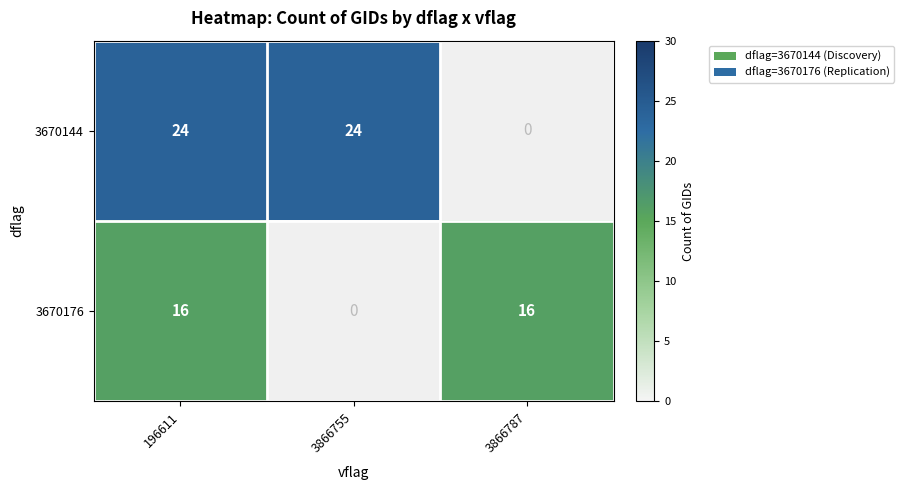

The 3670176 series shows 16 at 3866787. True or false?

True